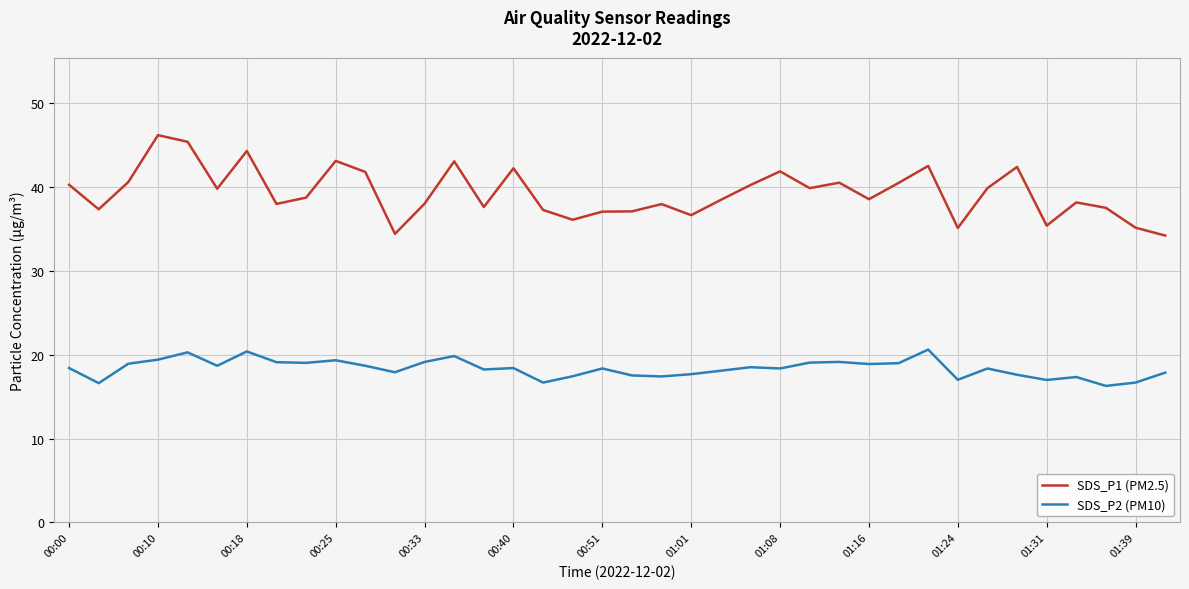

What is the greatest value displayed?

46.2